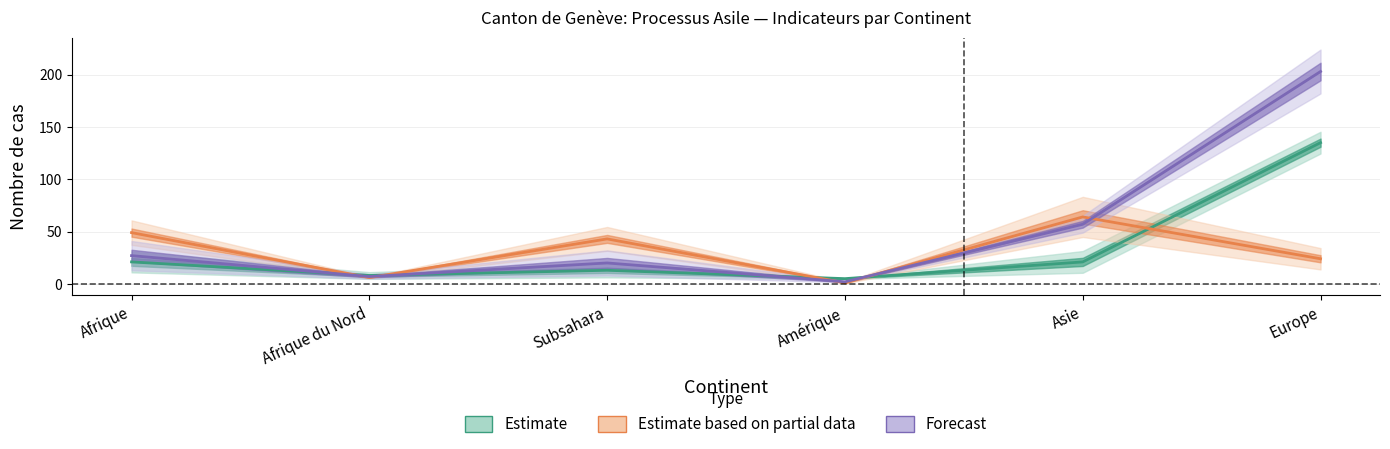

How many lines are shown in the chart?

3